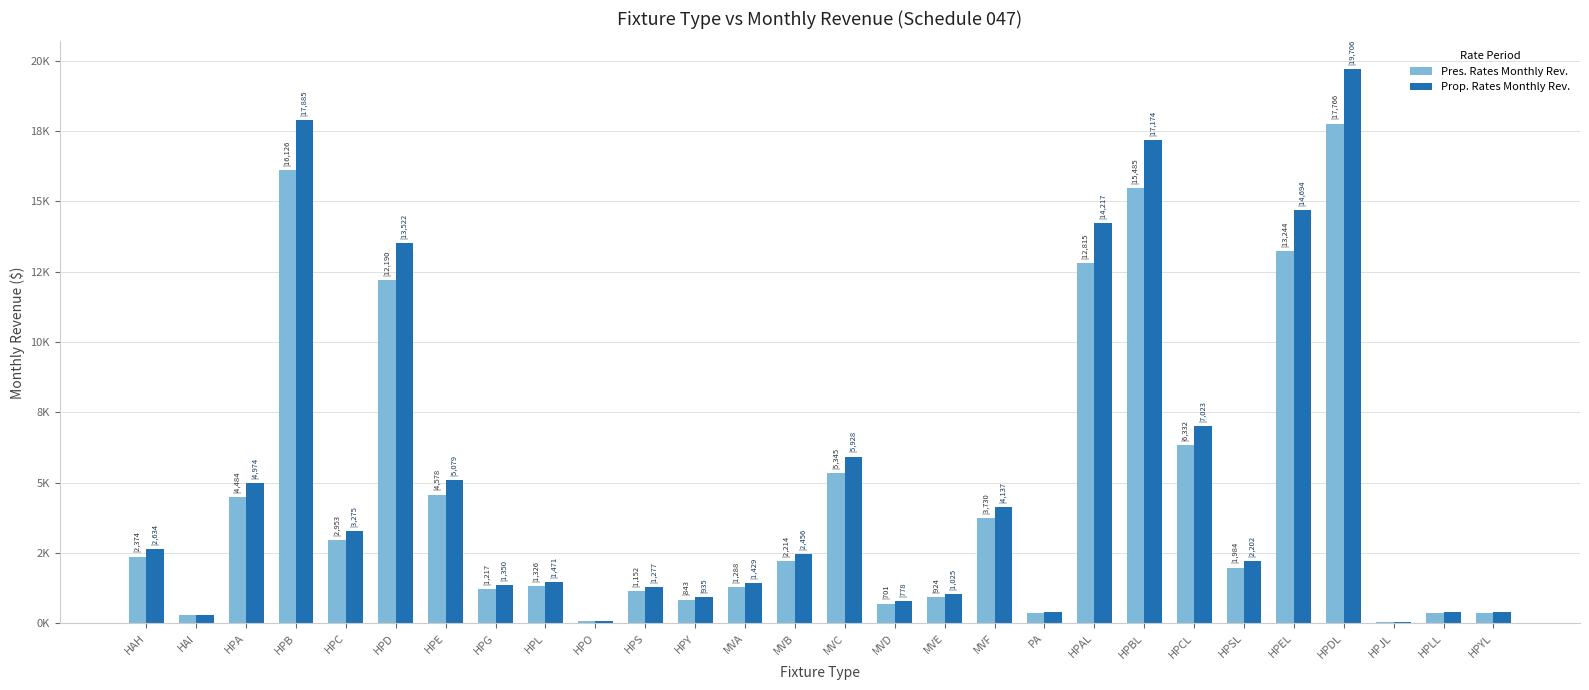

What are all the series names shown in the legend?

Pres. Rates Monthly Rev., Prop. Rates Monthly Rev.